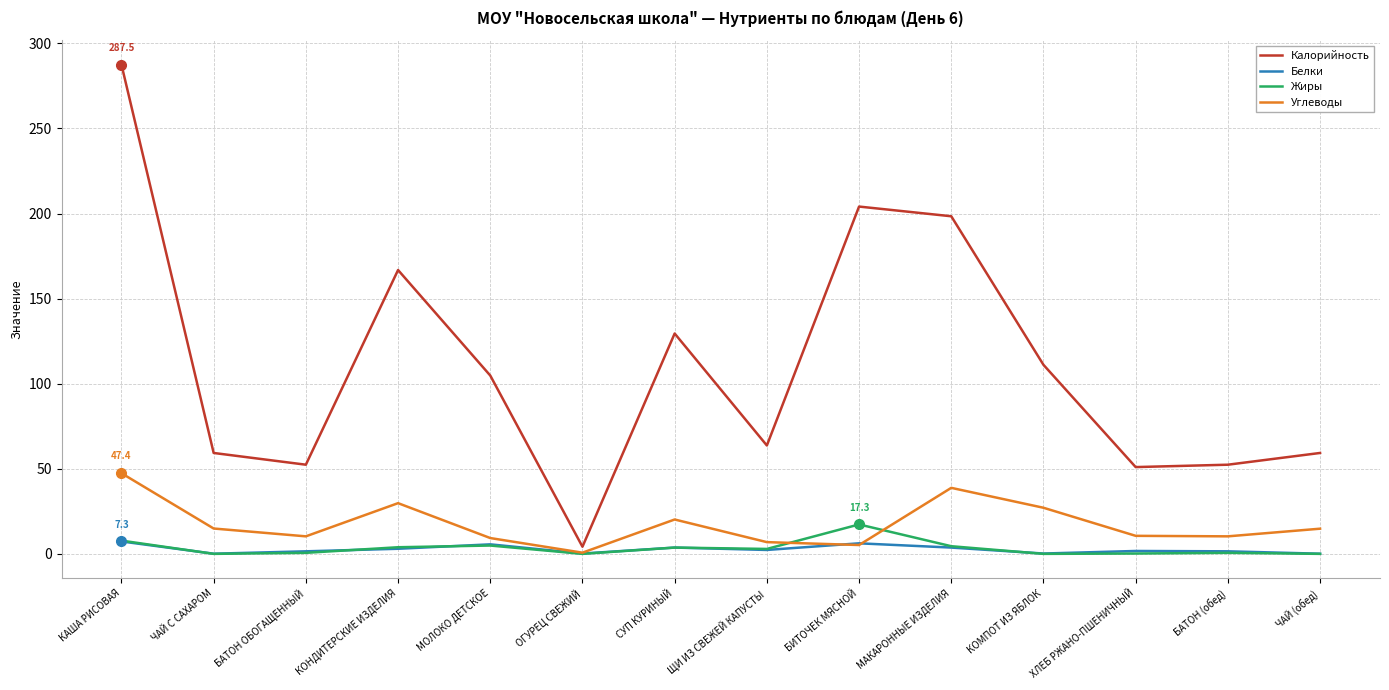

At how many categories does at least one series exceed 108?

6